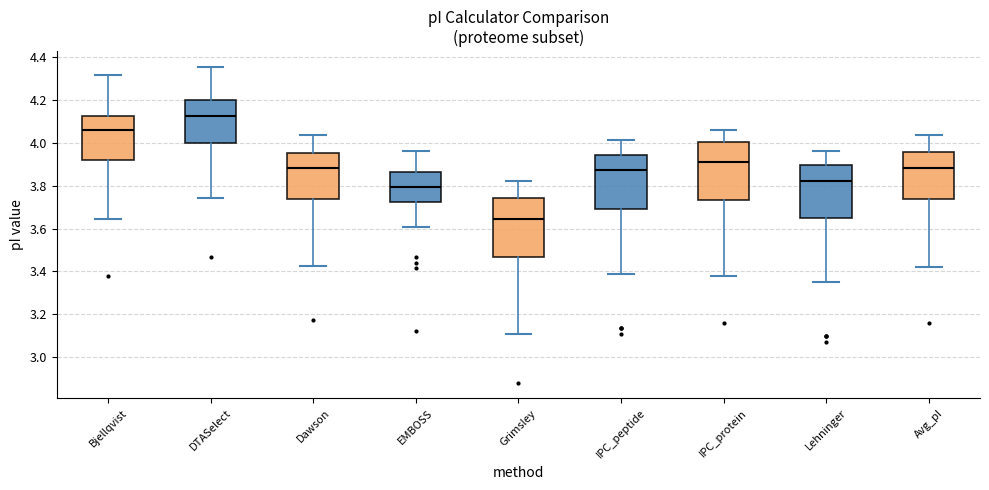

Which box has the lowest median line?

Grimsley